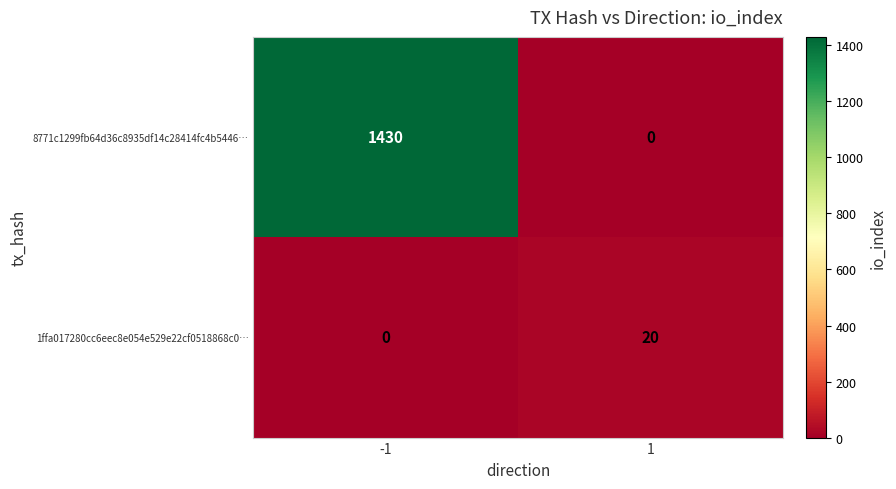

What is the sum of all 1ffa017280cc6eec8e054e529e22cf0518868c0… values?

20